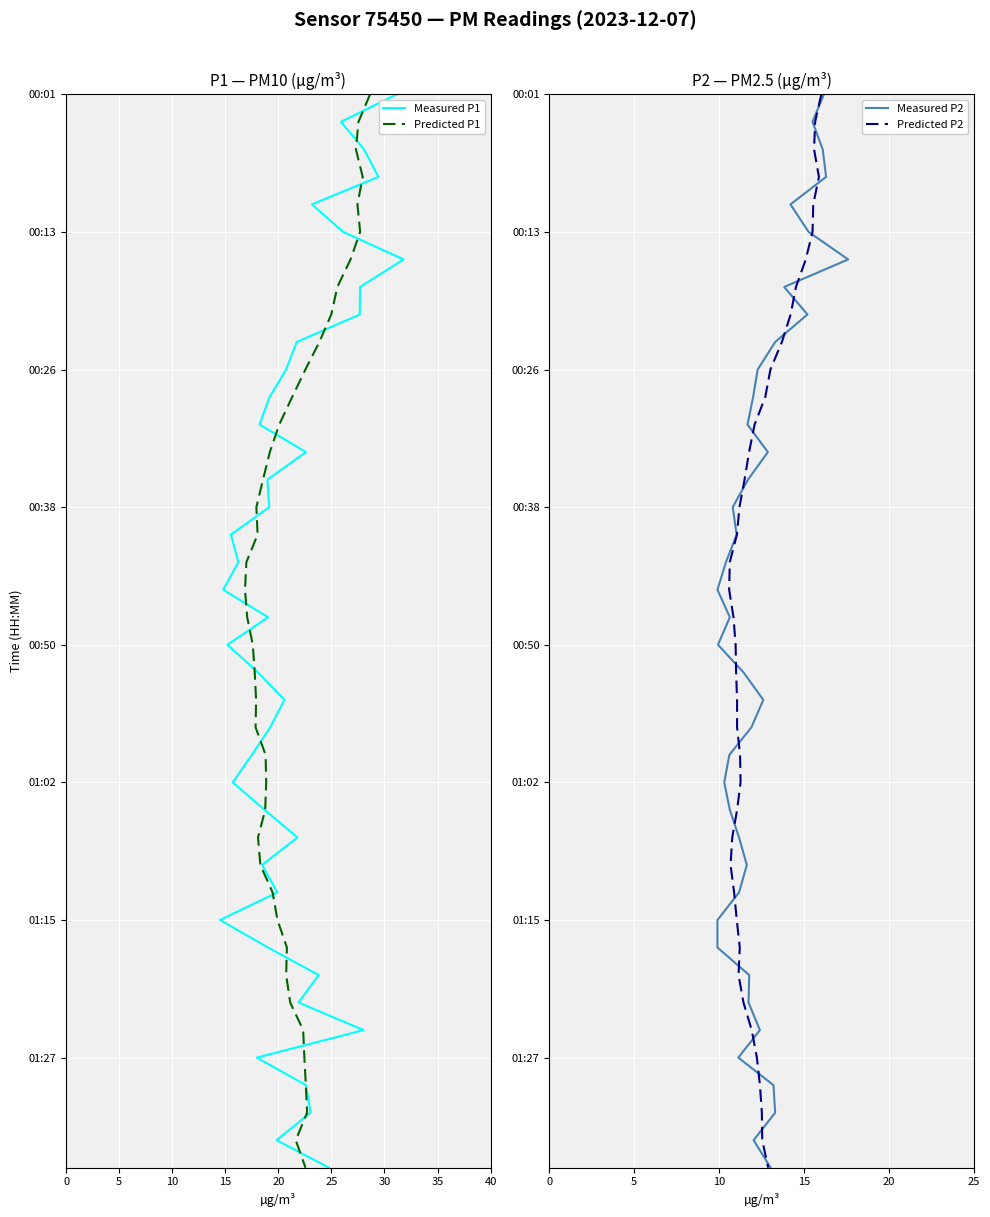

What is the sum of all Predicted P1 values?

780